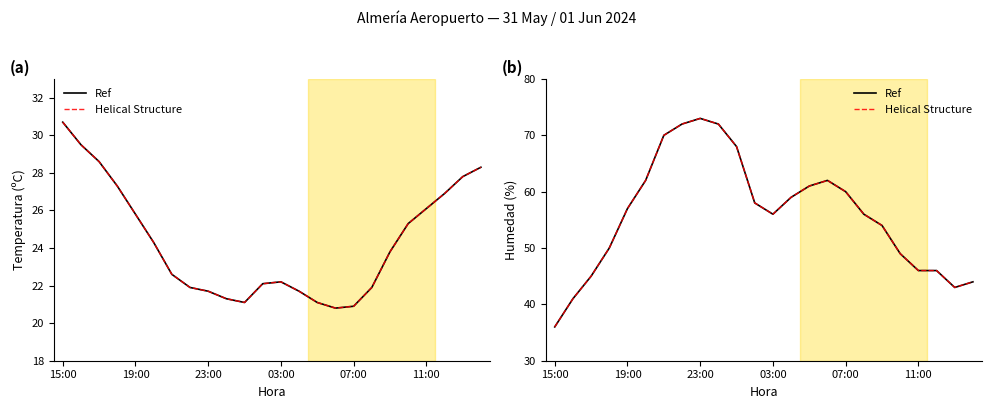

Where is the first local minimum for Helical Structure?

03:00